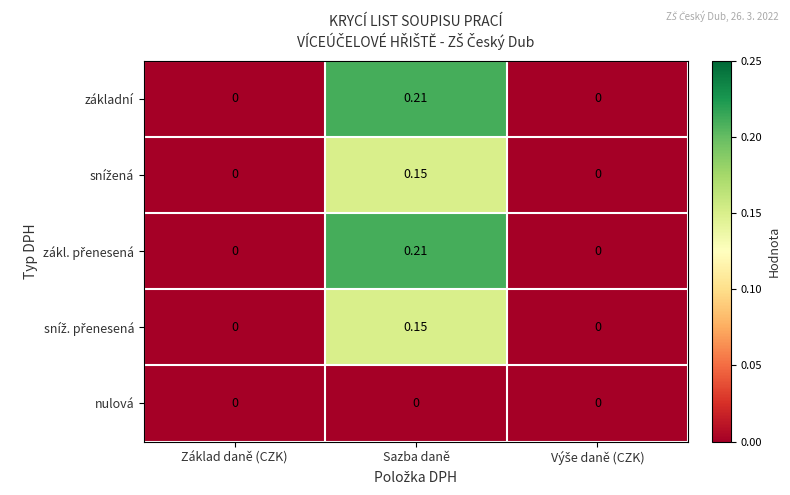

At which category is the sum across all series the highest?

Sazba daně